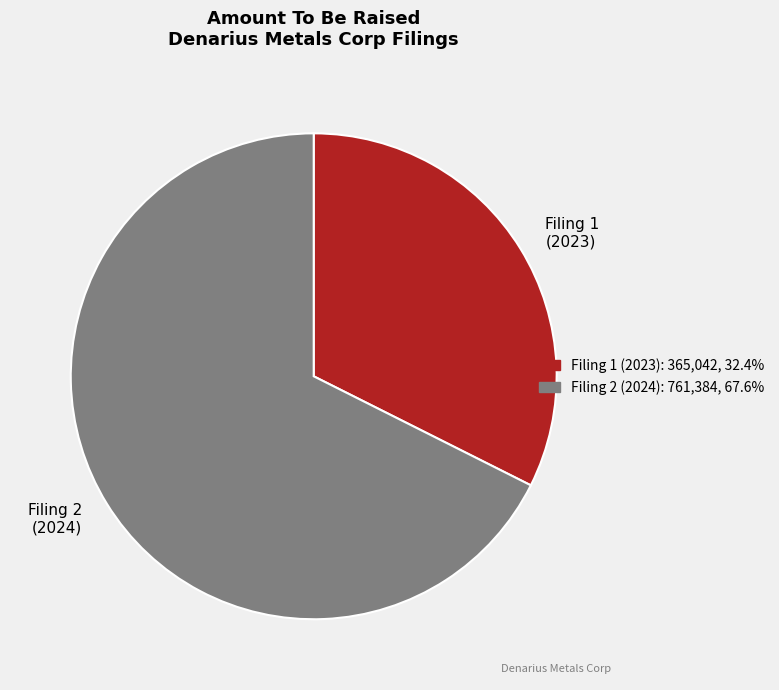

What is the ratio of the value at Filing 1 (2023) to the value at Filing 2 (2024)?

0.5